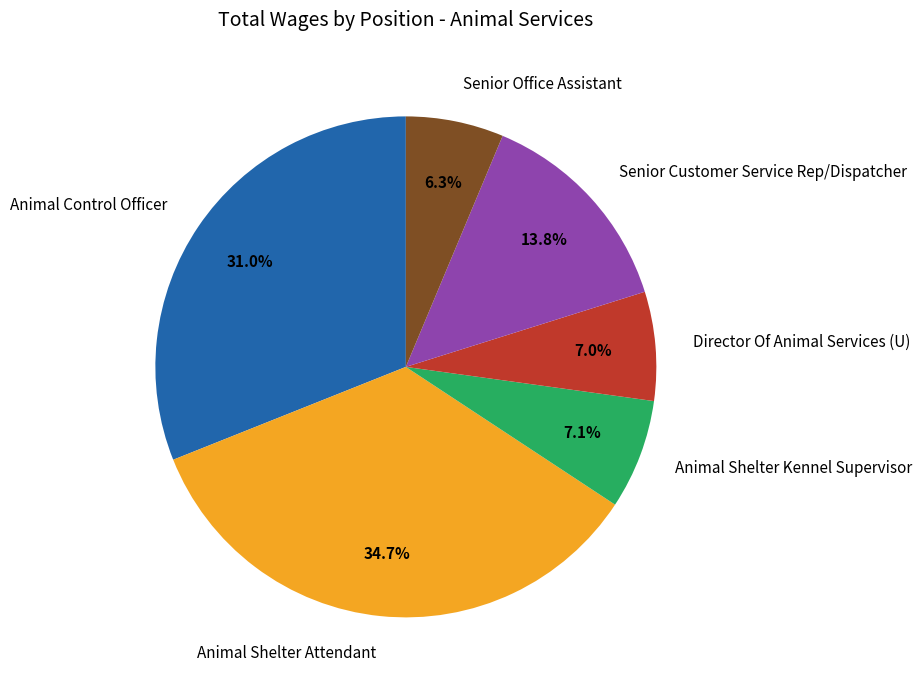

Does any single category account for the majority?

No